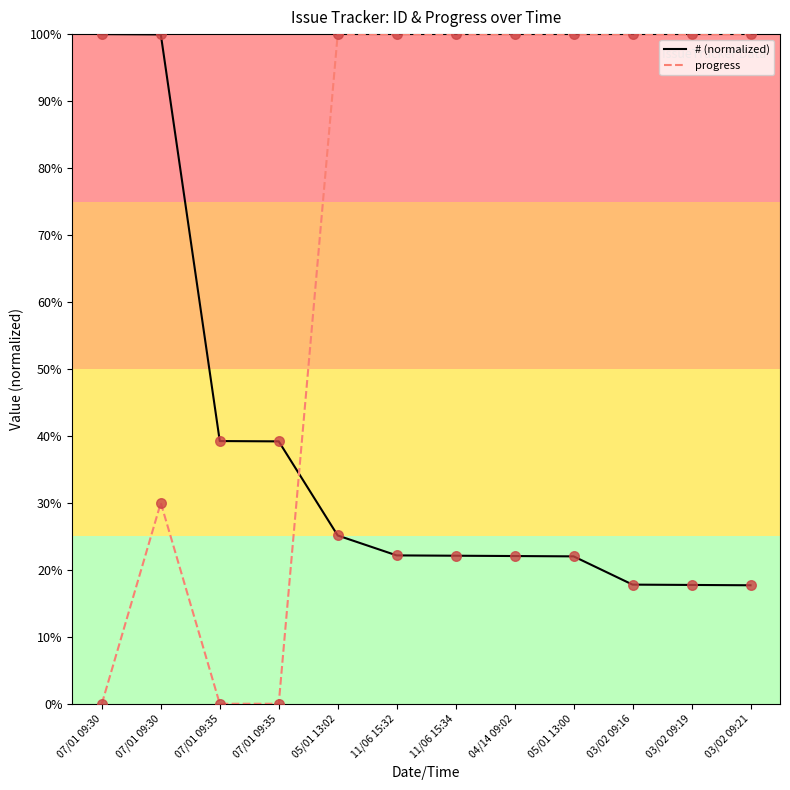

What are all the series names shown in the legend?

# (normalized), progress